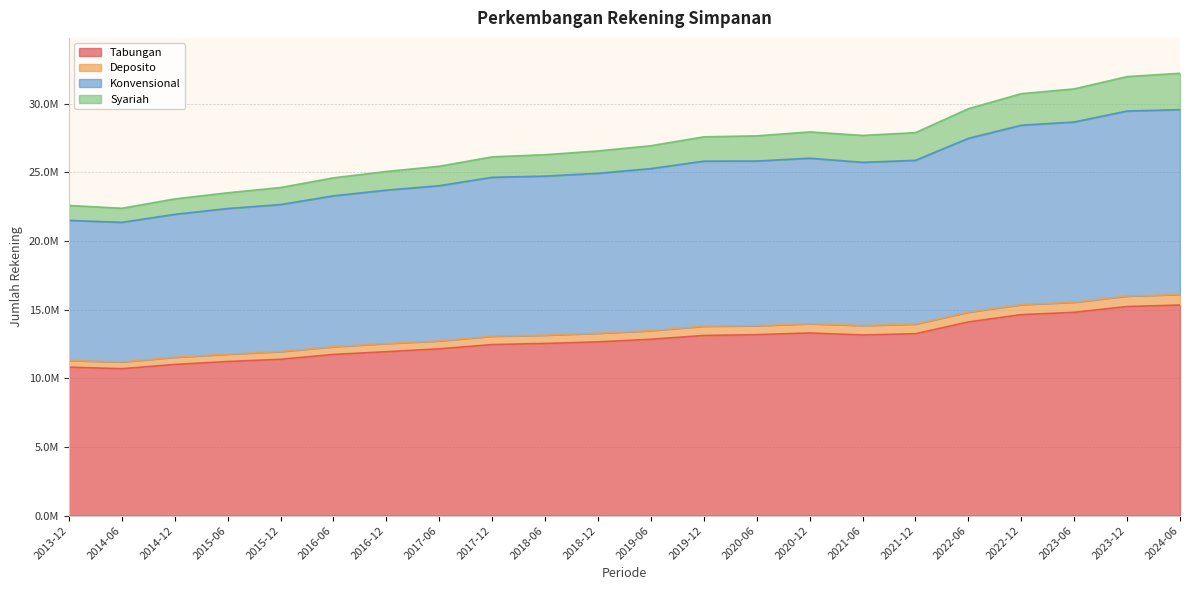

The Tabungan series shows 3530546 at 2018-12. True or false?

False